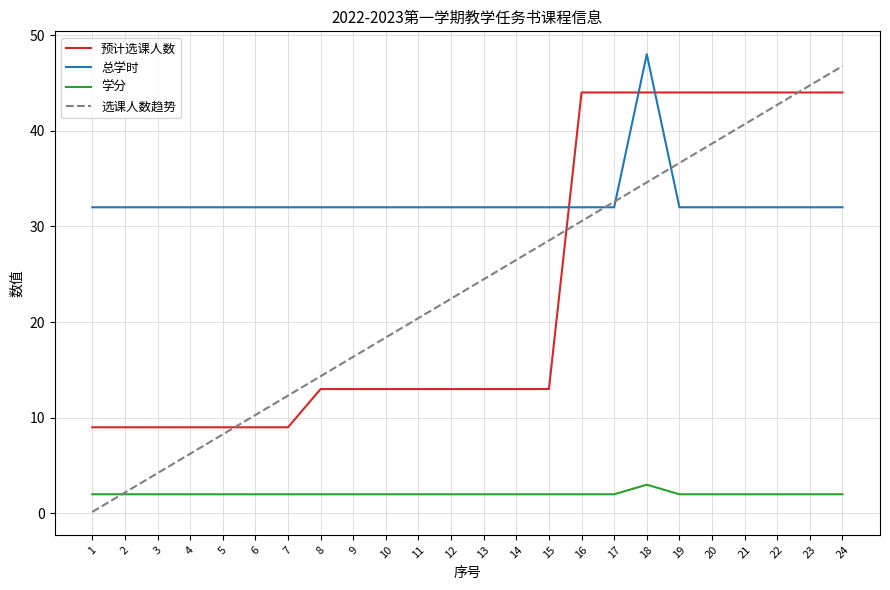

List the labels in order of 总学时 value, smallest first.

1, 2, 3, 4, 5, 6, 7, 8, 9, 10, 11, 12, 13, 14, 15, 16, 17, 19, 20, 21, 22, 23, 24, 18